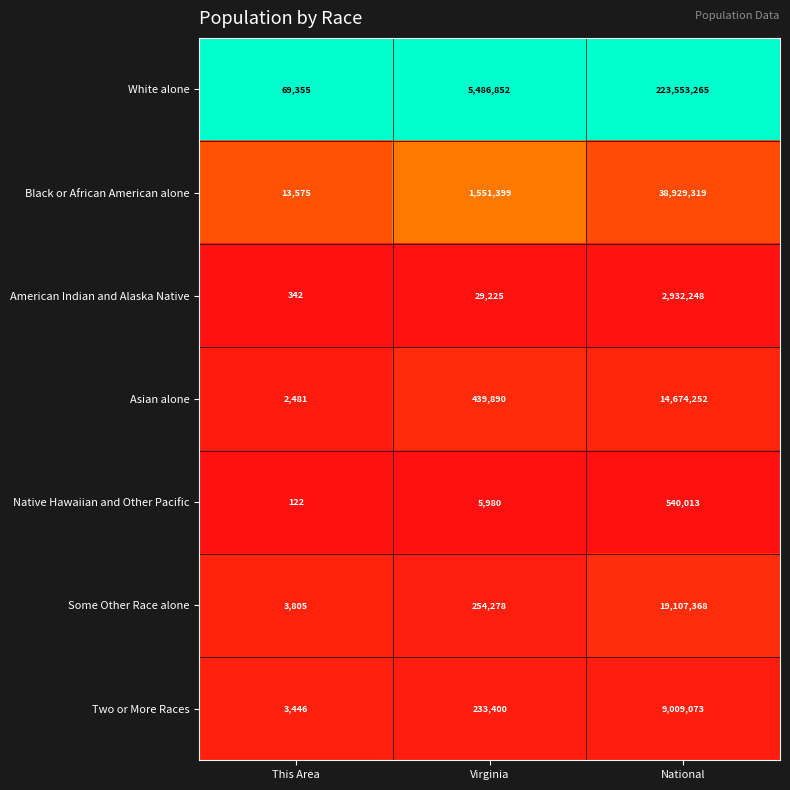

How many categories are shown in the chart?

3